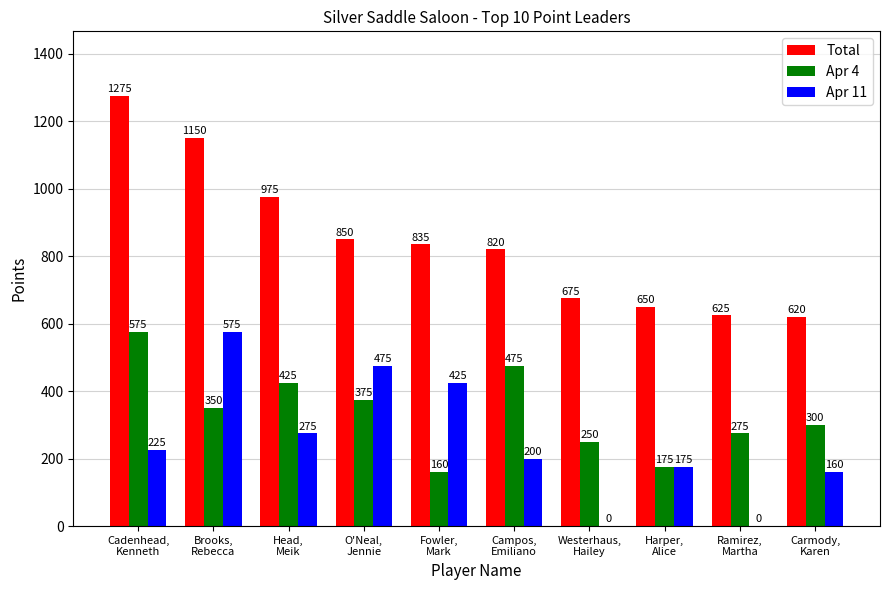

At which label is Apr 4 closest to 367?

O'Neal,
Jennie